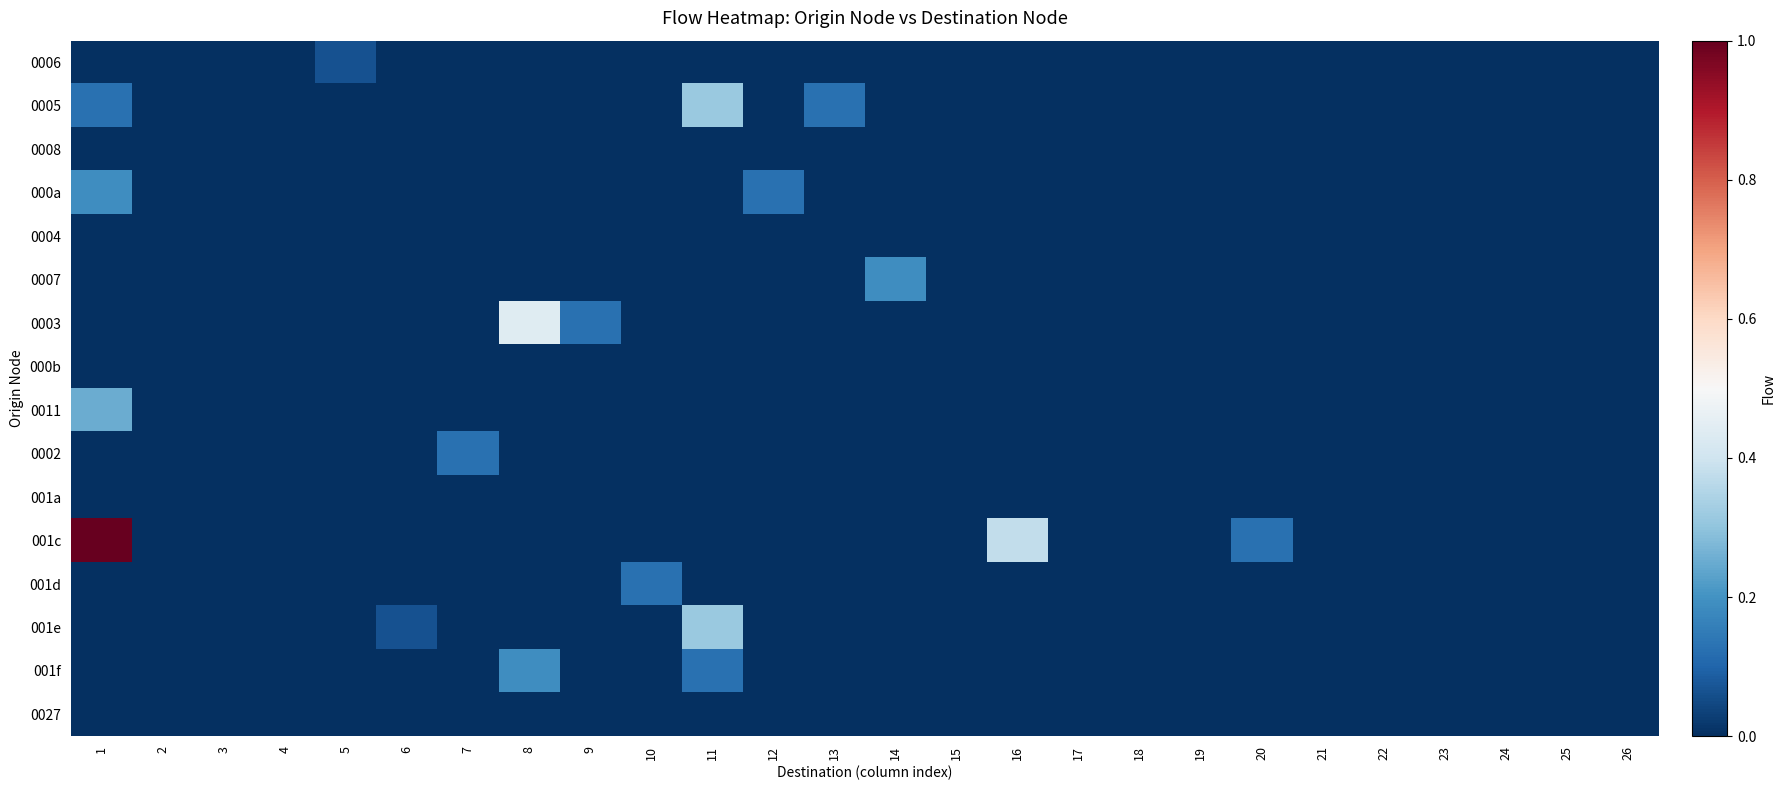

At how many categories does at least one series exceed 0?

13